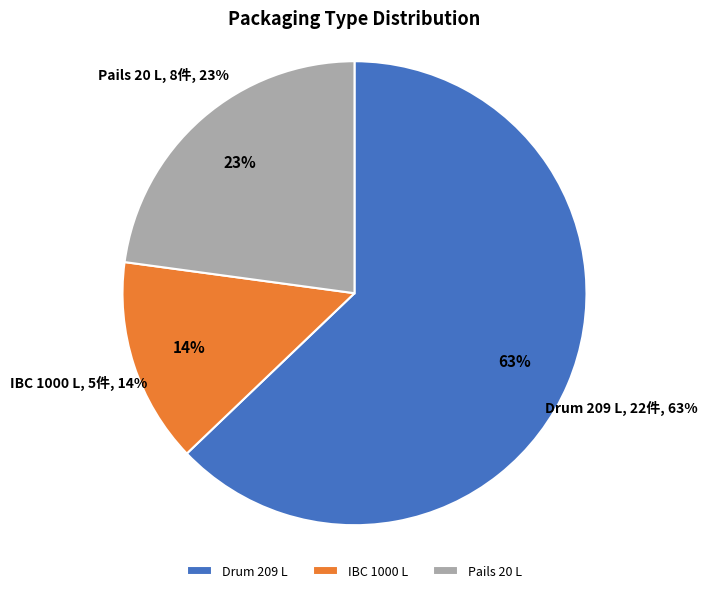

True or false: IBC 1000 L accounts for 14% of the total.

True